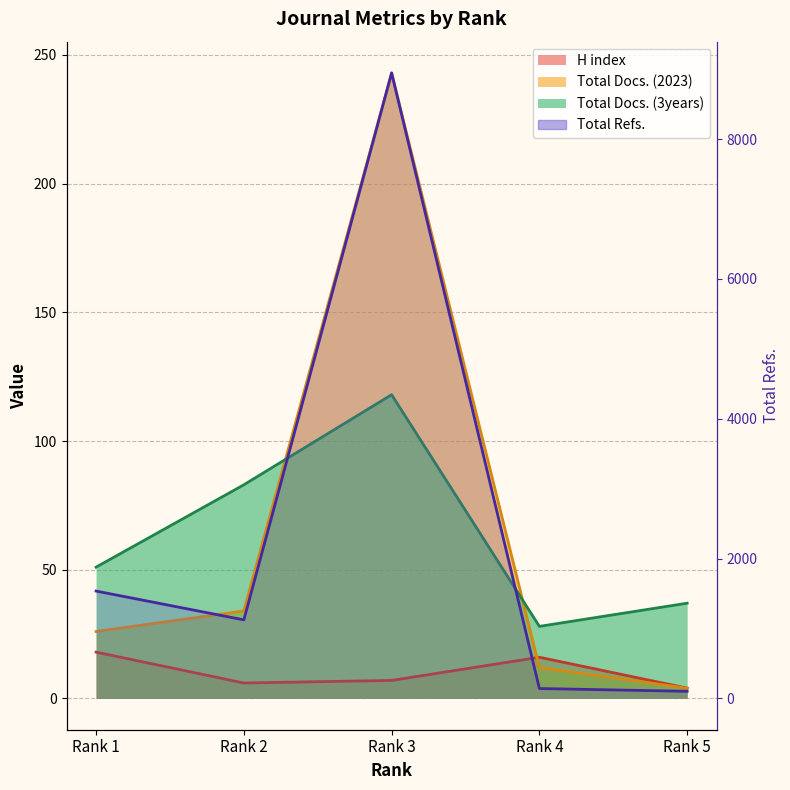

What is the spread (max minus min) of values at Rank 3?

8940